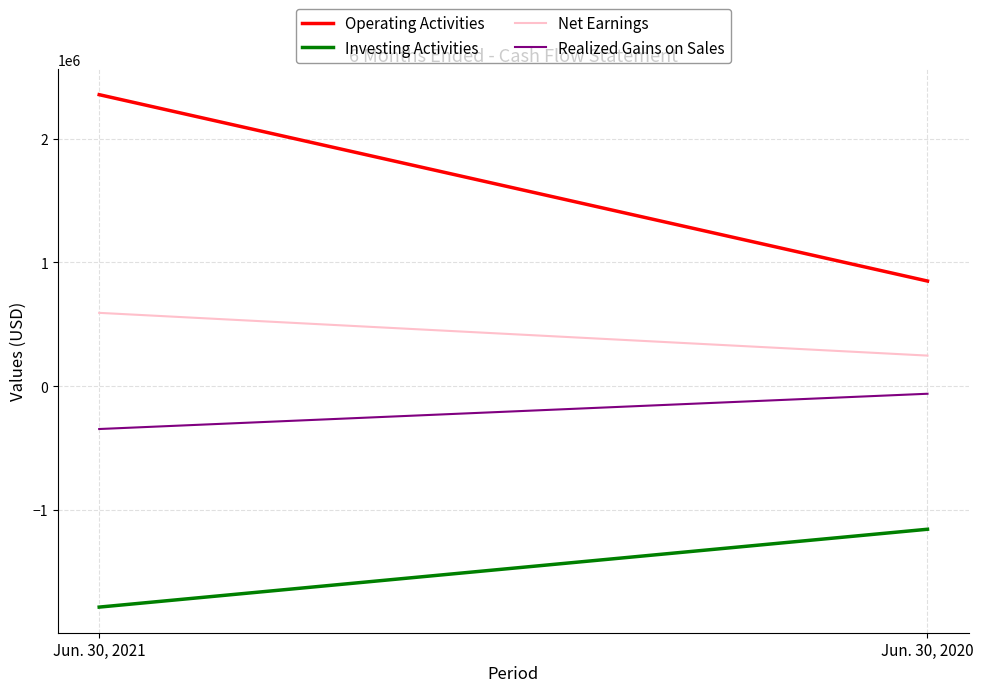

How many lines are shown in the chart?

4